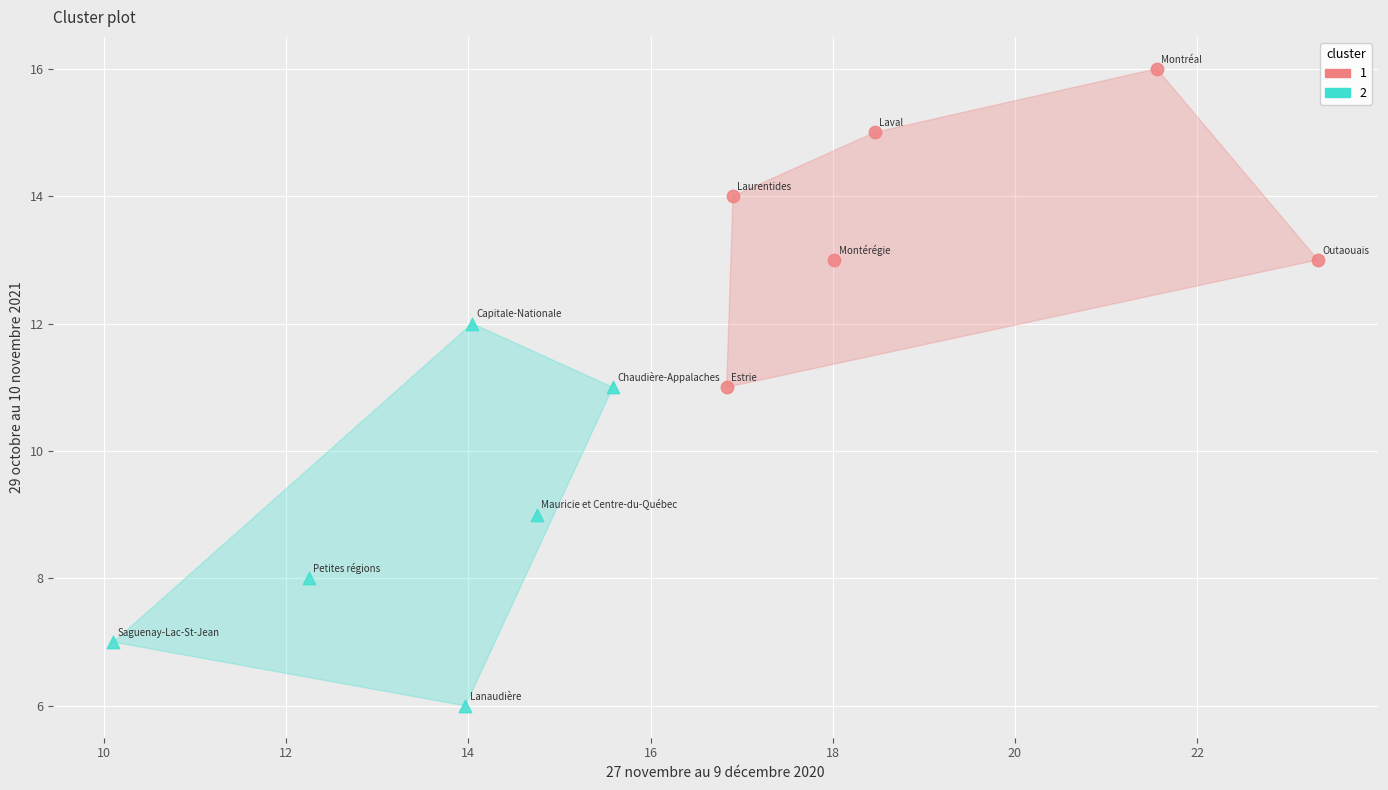

Which series has the largest Y range (max minus min)?

2